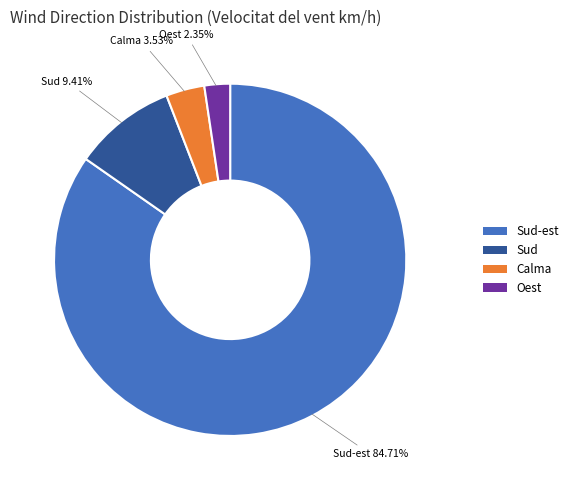

How many segments does this pie chart have?

4